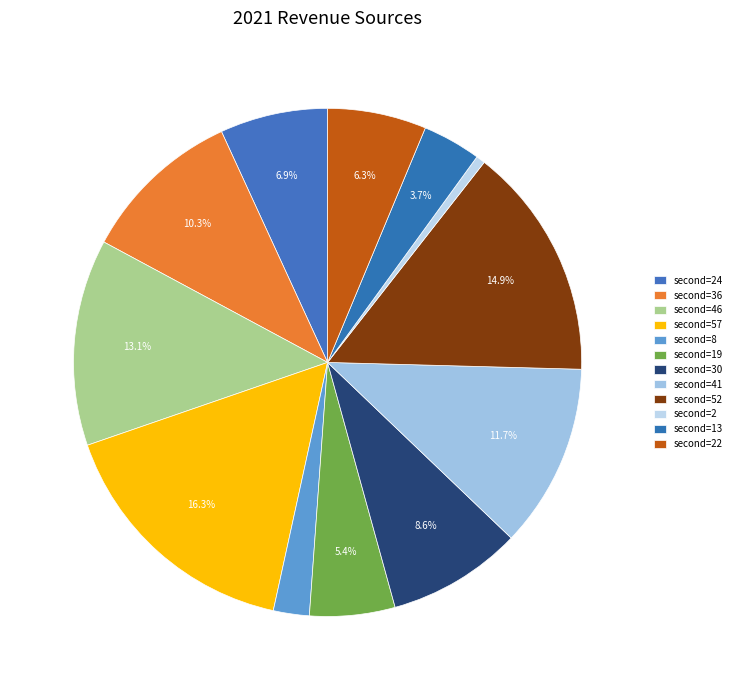

How many segments does this pie chart have?

12